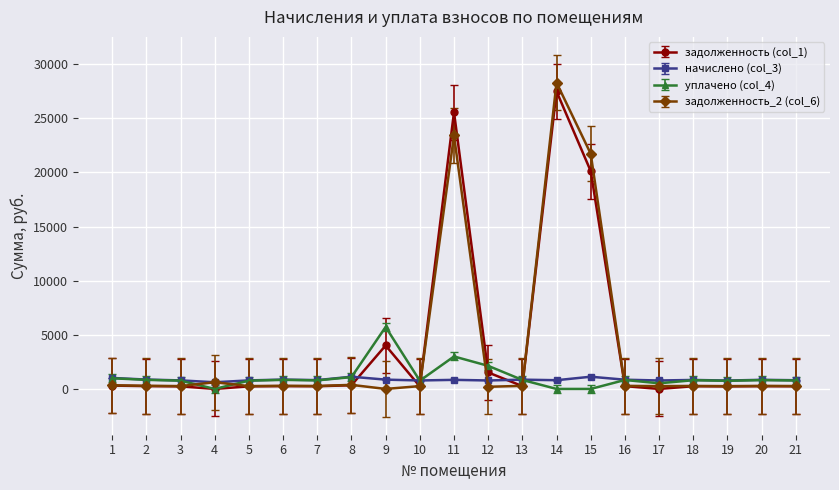

List the series in order of their peak value, lowest first.

начислено (col_3), уплачено (col_4), задолженность (col_1), задолженность_2 (col_6)